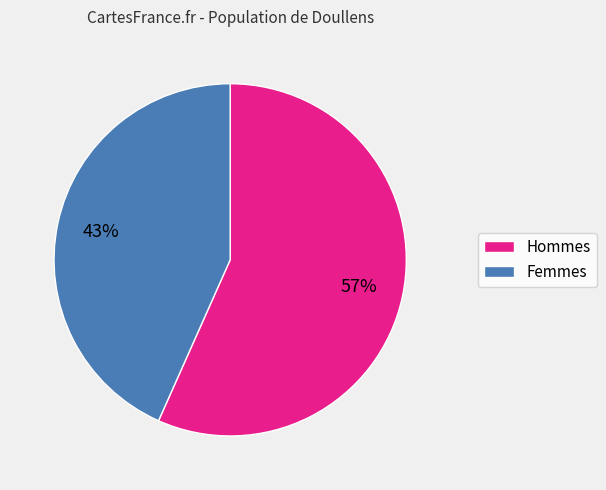

Does any single category account for the majority?

Yes